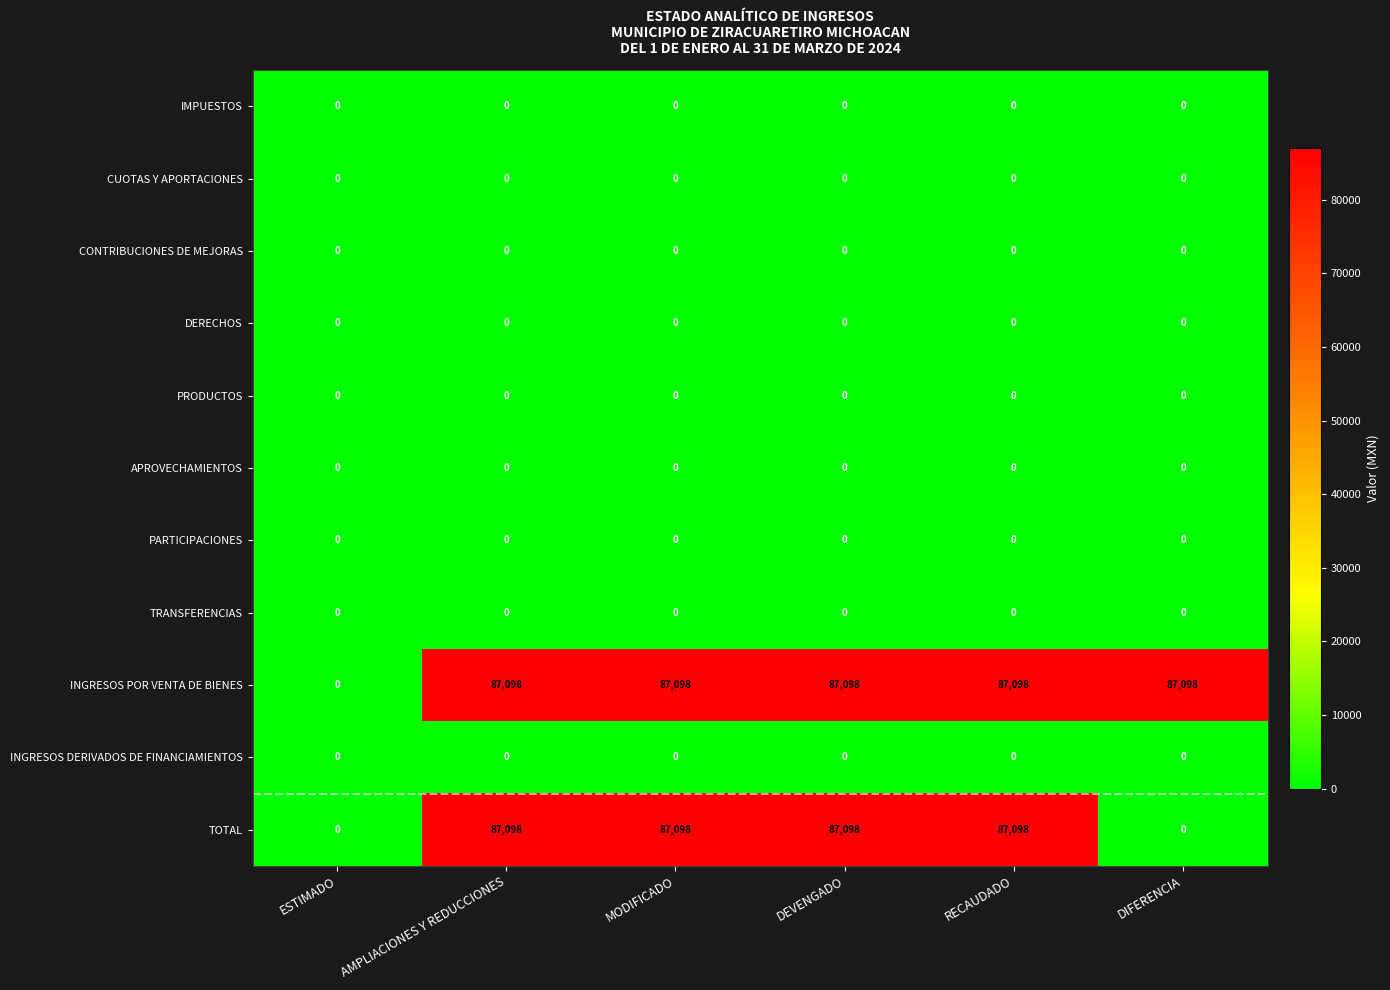

Which series has the largest total across all categories?

INGRESOS POR VENTA DE BIENES